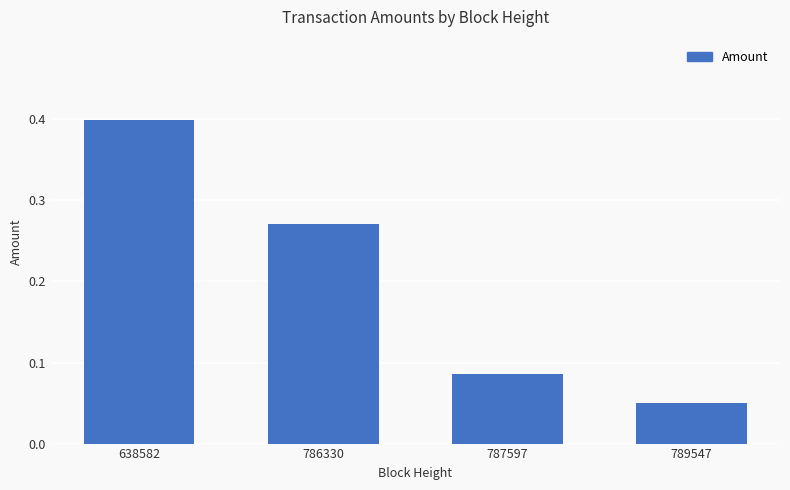

The chart shows a value of 0.1 at 786330. True or false?

False